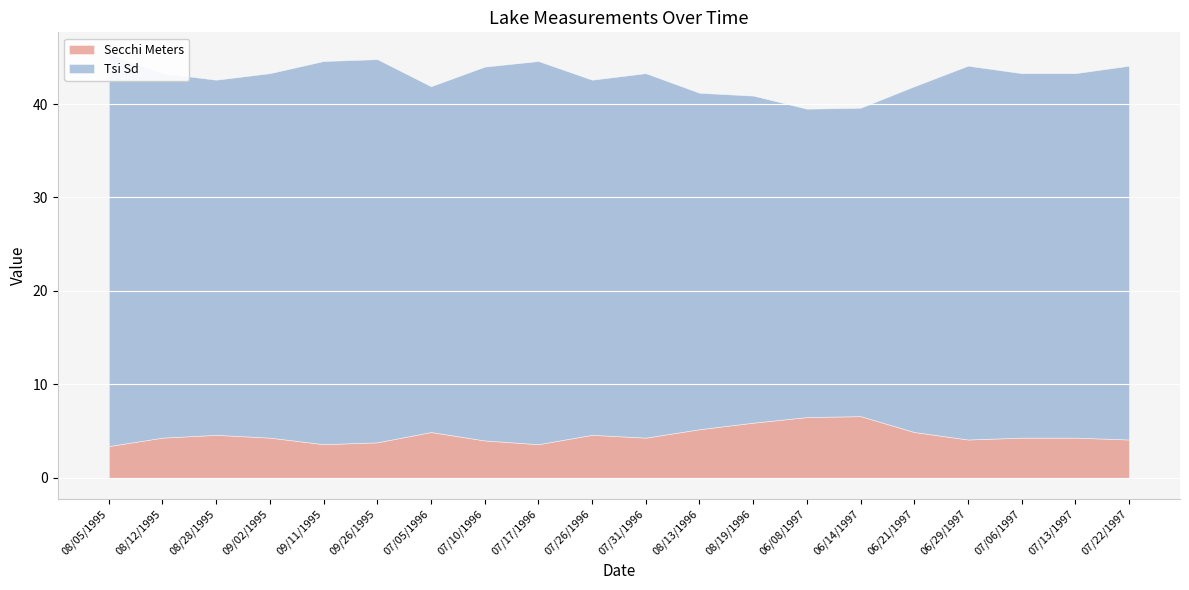

True or false: Tsi Sd and Secchi Meters cross at least once.

False